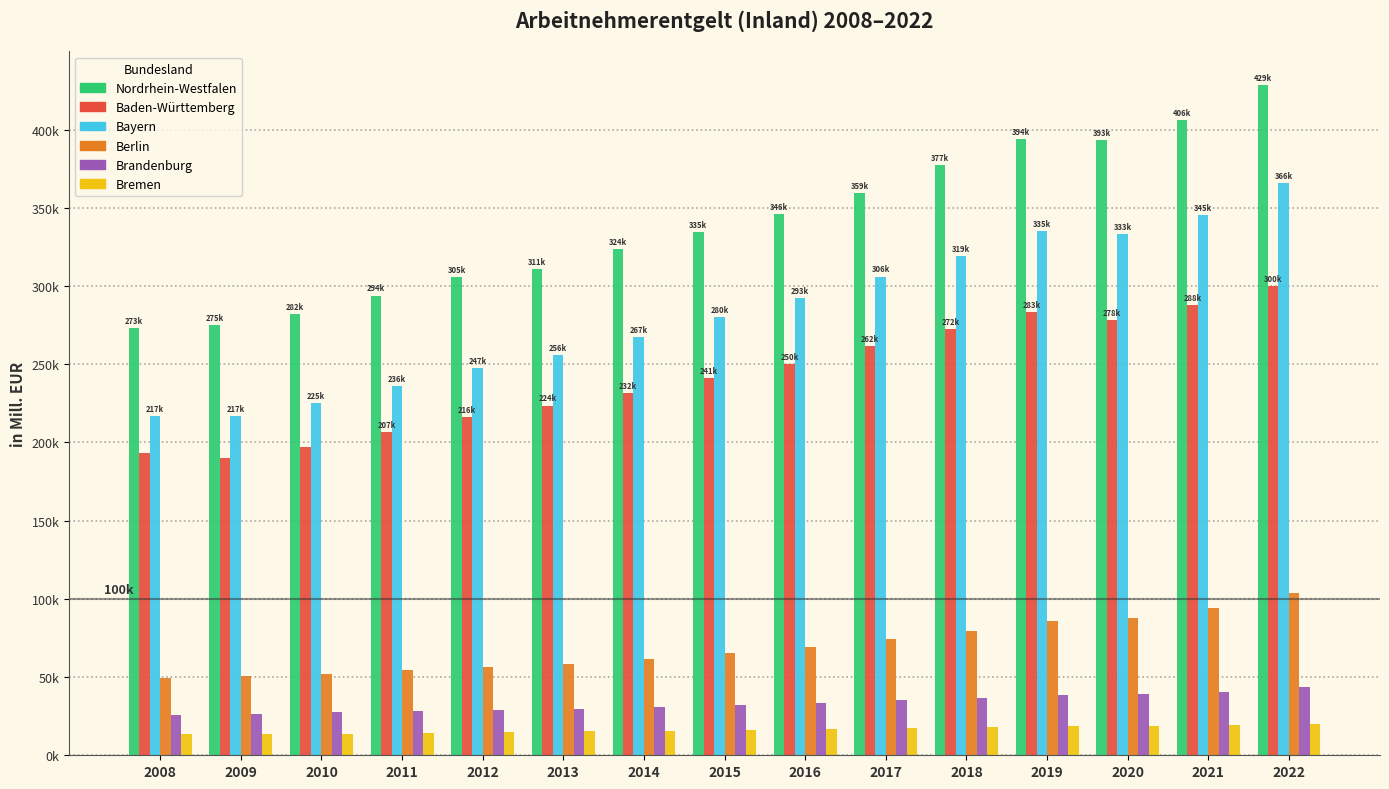

Reading left to right, transcribe all the data shown in this chart.

Nordrhein-Westfalen: 273075.8	274983.6	281796.9	293894.5	305485.0	310929.5	323780.4	334696.5	345989.7	359324.4	377157.3	393938.5	393339.3	406177.5	428528.1
Baden-Württemberg: 193382.9	190273.2	196903.3	206590.2	216018.5	223563.4	231809.5	240974.4	250357.7	261719.2	272445.5	283076.5	278148.6	287726.0	299947.4
Bayern: 216816.2	216848.2	225033.7	236188.9	247428.4	256052.2	267447.4	280046.4	292554.4	306049.7	319313.1	334955.2	333470.9	345191.4	365858.0
Berlin: 49213.1	50450.1	52249.7	54629.4	56658.0	58605.2	61717.9	65500.8	69301.6	74574.6	79528.5	85685.1	87998.3	94103.9	103579.2
Brandenburg: 25966.7	26584.8	27387.3	28382.6	28998.0	29863.6	30882.3	32247.8	33430.1	35072.8	36625.1	38274.2	38861.4	40638.6	43478.2
Bremen: 13415.0	13444.4	13697.2	14281.5	14793.0	15342.5	15786.8	16247.0	16909.7	17647.9	18379.6	18986.4	18714.5	19224.0	20279.2